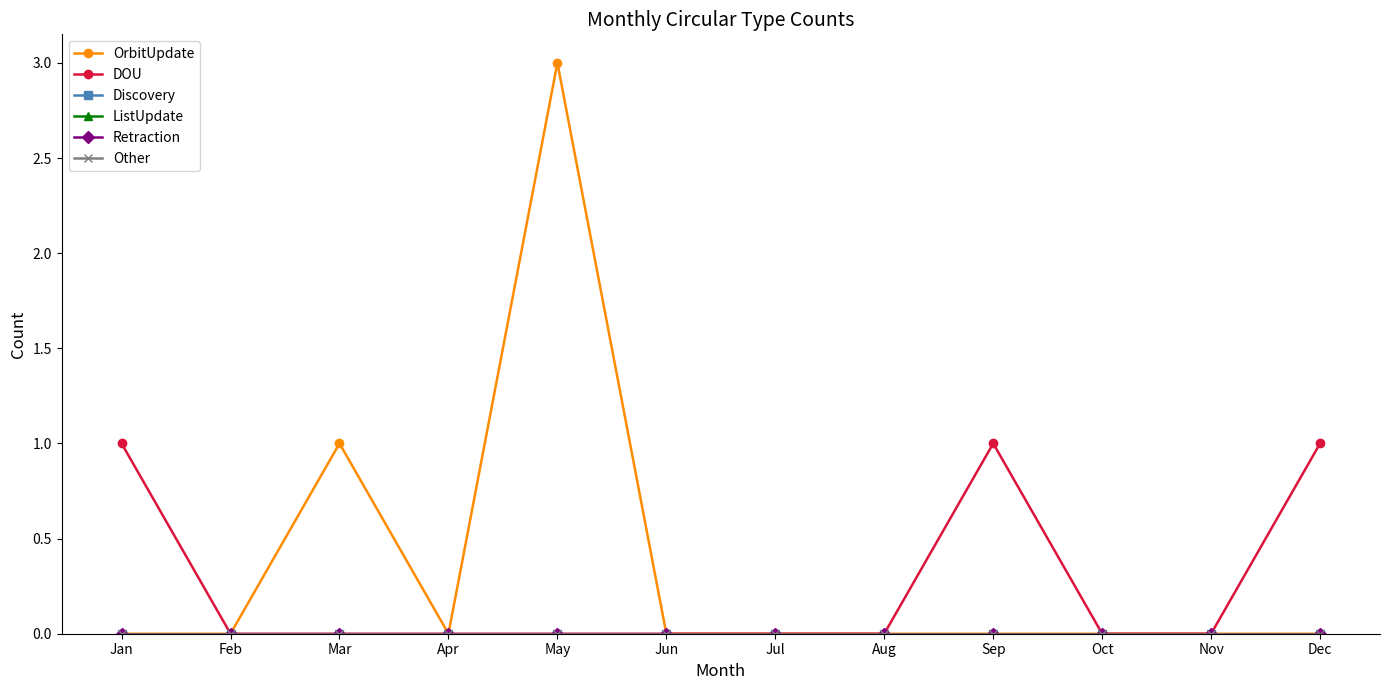

The DOU series shows 0 at May. True or false?

True